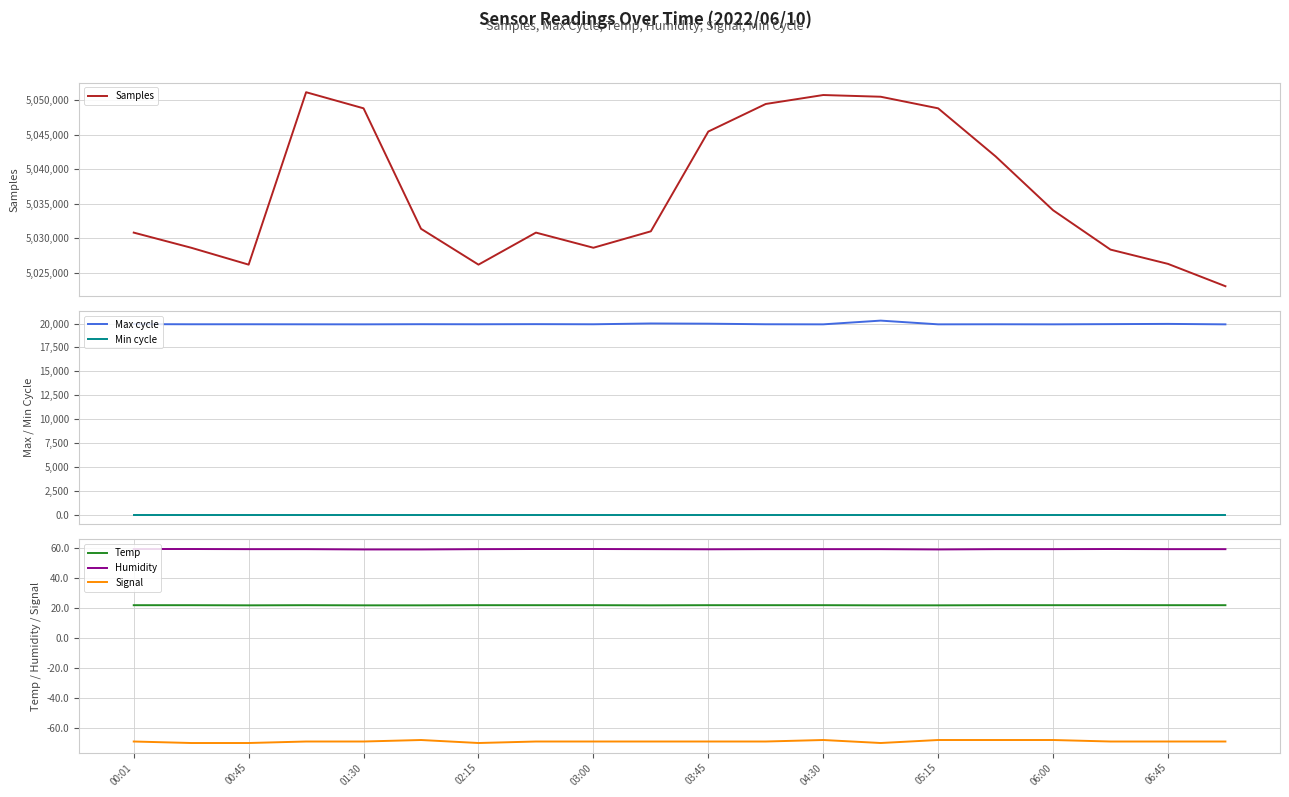

Reading left to right, extract all data points from this chart.

Samples: 5030812.0	5028620.0	5026175.0	5051136.0	5048804.0	5031365.0	5026175.0	5030812.0	5028620.0	5031000.0	5045444.0	5049434.0	5050729.0	5050482.0	5048804.0	5041848.0	5034053.0	5028352.0	5026286.0	5023052.0
Max cycle: 19933.0	19920.0	19921.0	19916.0	19913.0	19927.0	19921.0	19933.0	19920.0	20003.0	19980.0	19921.0	19912.0	20302.0	19913.0	19920.0	19913.0	19935.0	19959.0	19912.0
Min cycle: 28.0	28.0	28.0	28.0	28.0	28.0	28.0	28.0	28.0	28.0	28.0	28.0	28.0	28.0	28.0	28.0	28.0	28.0	28.0	28.0
Temp: 22.0	22.0	21.9	22.0	21.9	21.9	22.0	22.0	22.0	21.9	22.0	22.0	22.0	21.9	21.9	22.0	22.0	22.0	22.0	22.0
Humidity: 59.5	59.5	59.4	59.4	59.2	59.2	59.4	59.5	59.5	59.4	59.3	59.4	59.4	59.4	59.2	59.4	59.4	59.5	59.4	59.4
Signal: -69.0	-70.0	-70.0	-69.0	-69.0	-68.0	-70.0	-69.0	-69.0	-69.0	-69.0	-69.0	-68.0	-70.0	-68.0	-68.0	-68.0	-69.0	-69.0	-69.0